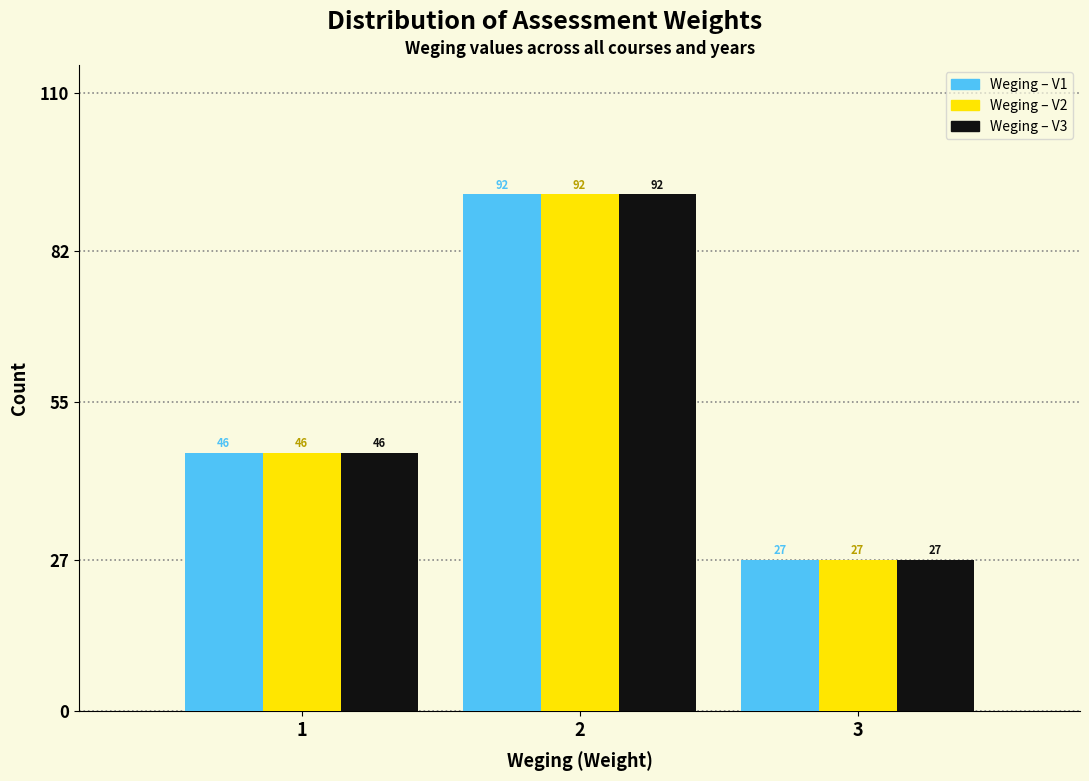

Reading left to right, extract all data points from this chart.

Weging – V1: 46	92	27
Weging – V2: 46	92	27
Weging – V3: 46	92	27